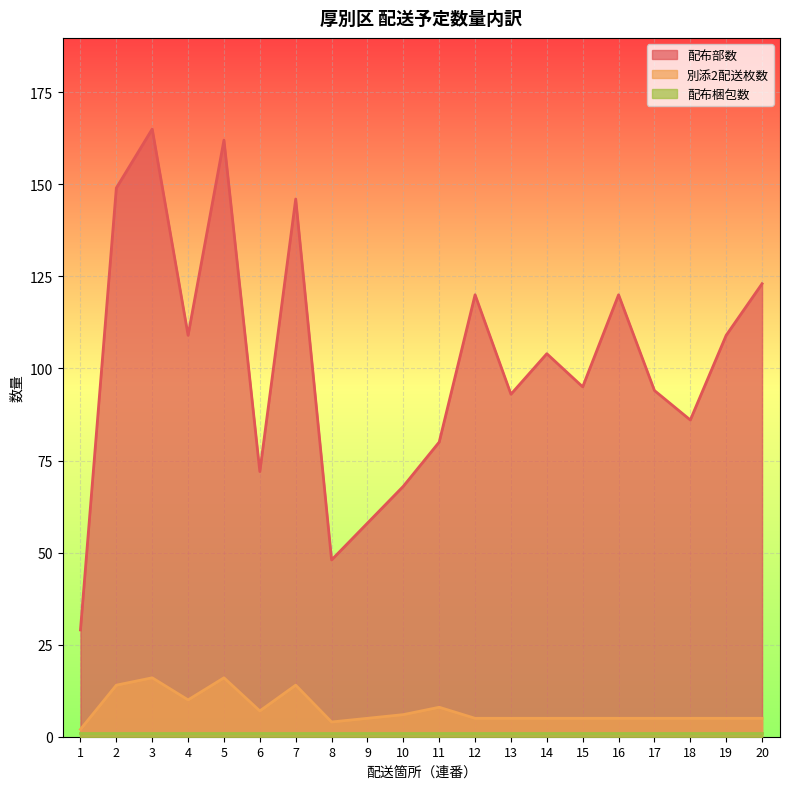

Which label corresponds to the smallest value in the chart?

1